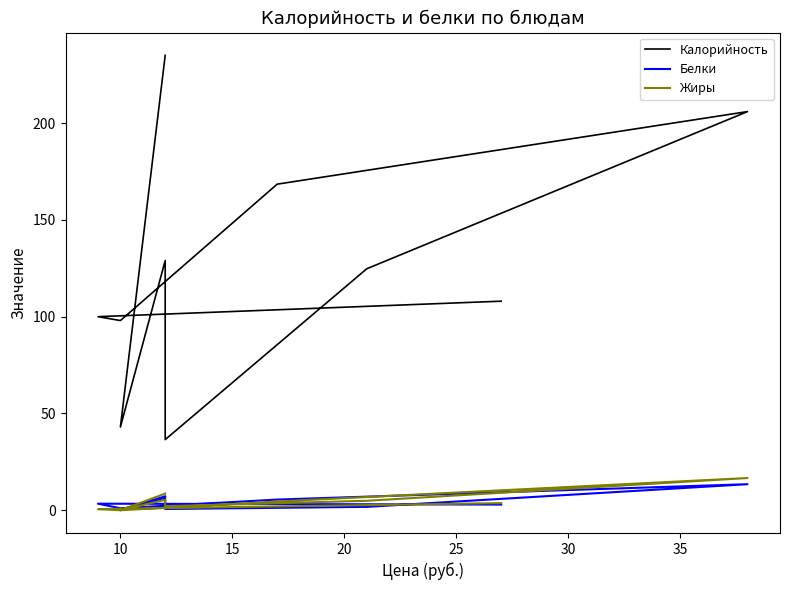

Is this an area chart (filled region under the line)?

No